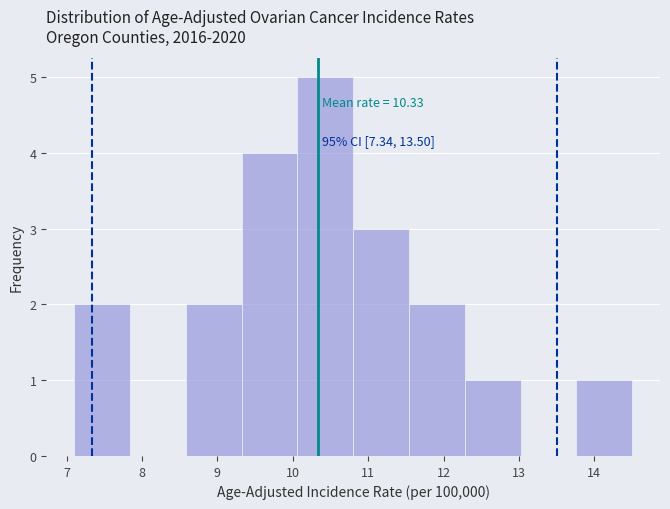

Over which range of the x-axis is the bar tallest?

10.06 to 10.80